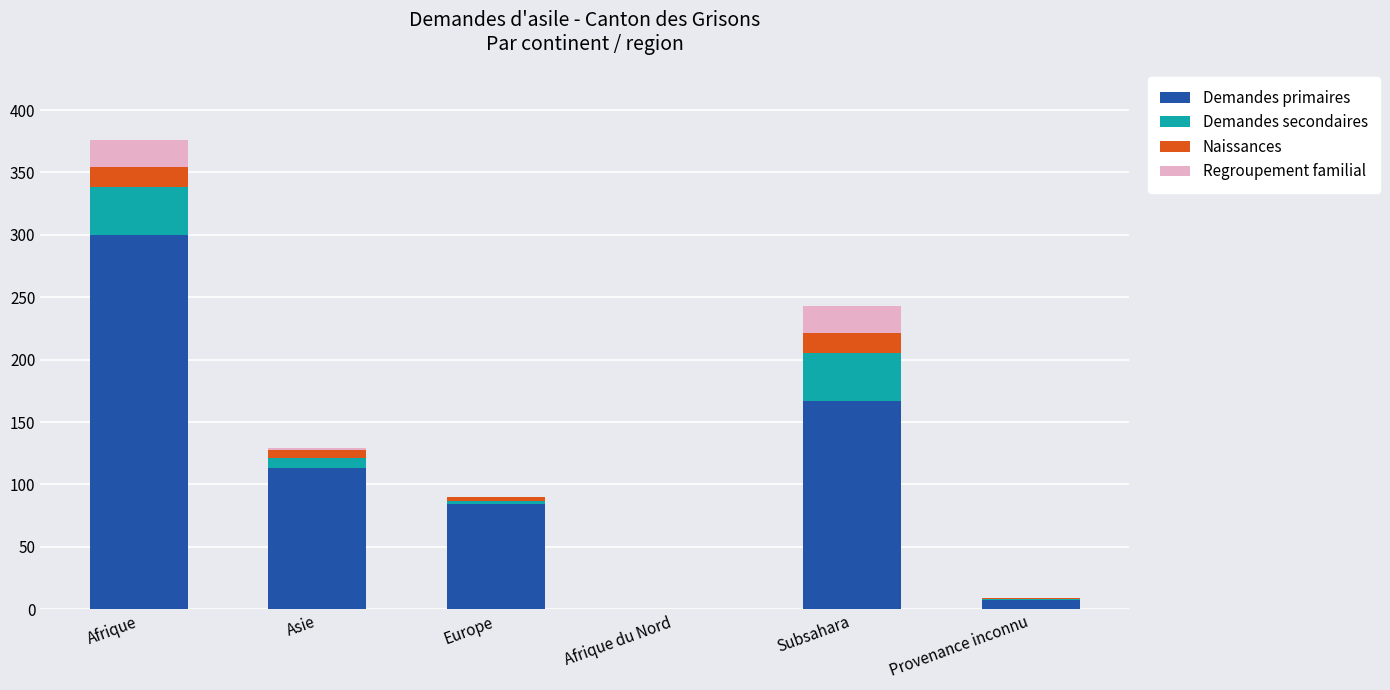

At which category is the sum across all series the highest?

Afrique